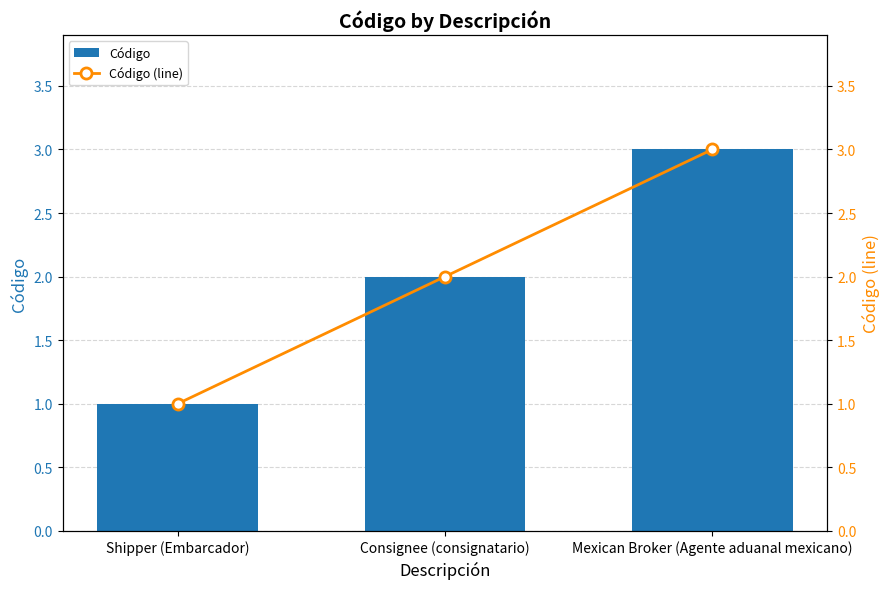

List the labels in order of Código (line) value, smallest first.

Shipper (Embarcador), Consignee (consignatario), Mexican Broker (Agente aduanal mexicano)